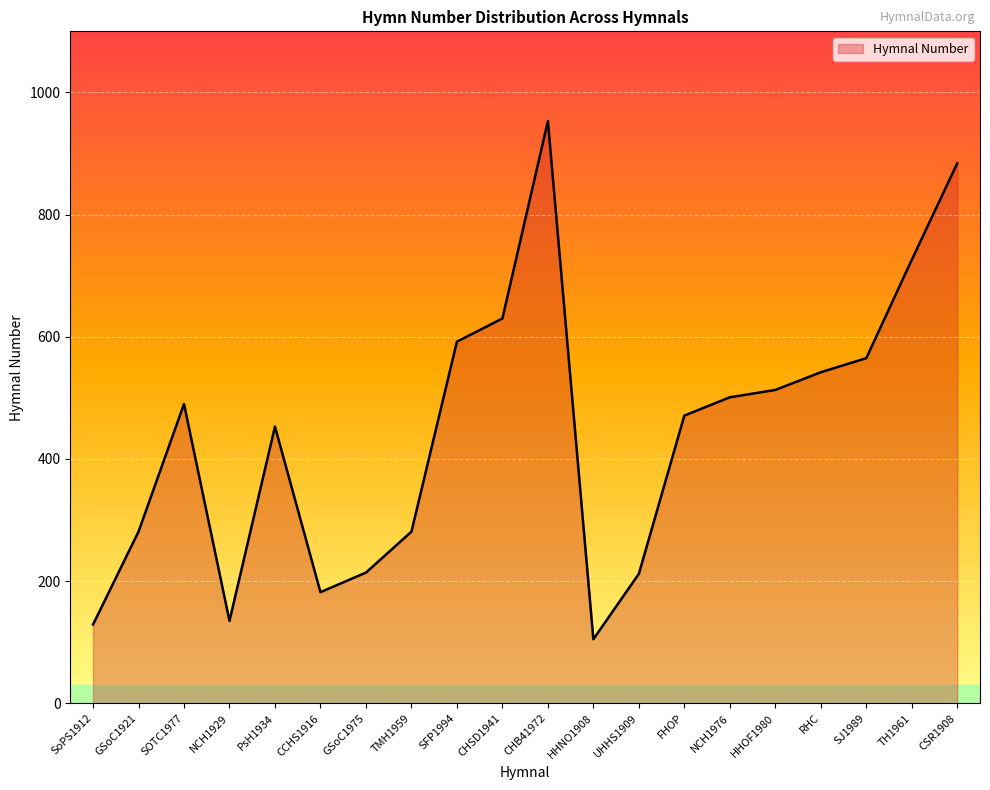

What is the smallest value displayed?

105